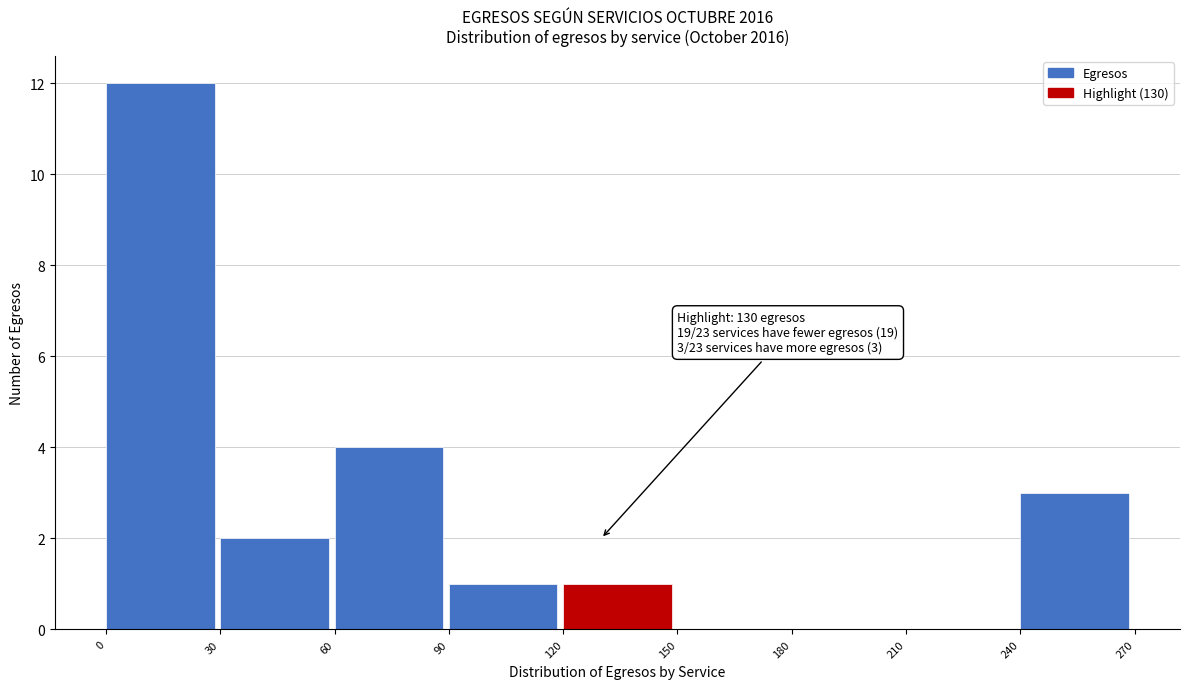

Over which range of the x-axis is the bar tallest?

0 to 30